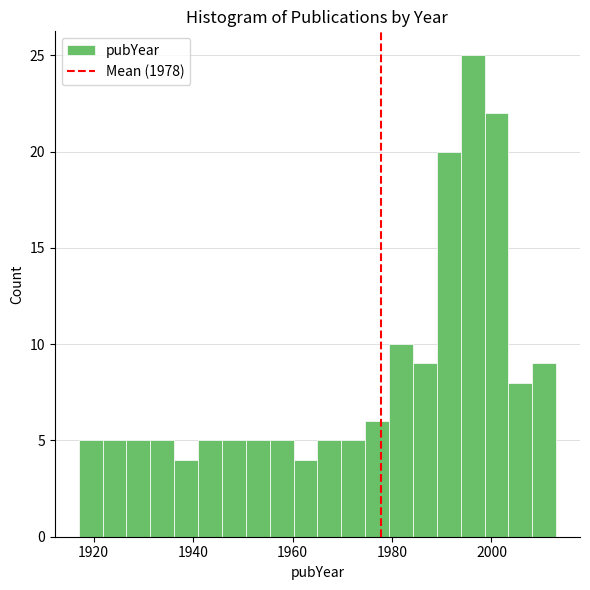

Read against the x-axis, roughly where is the centre of the tallest bar?

1996